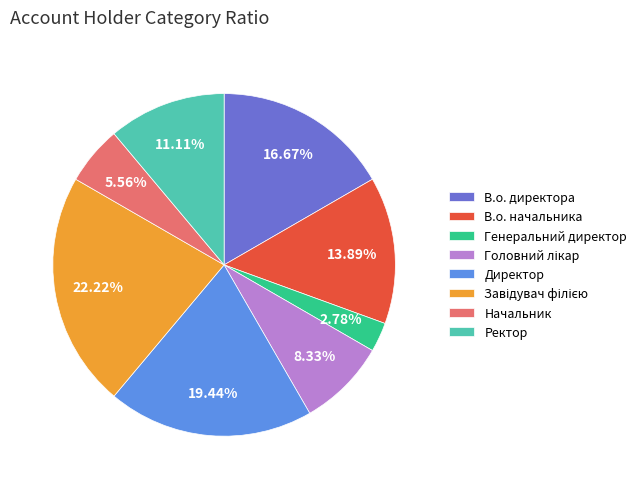

Is there any slice that represents more than half of the pie?

No